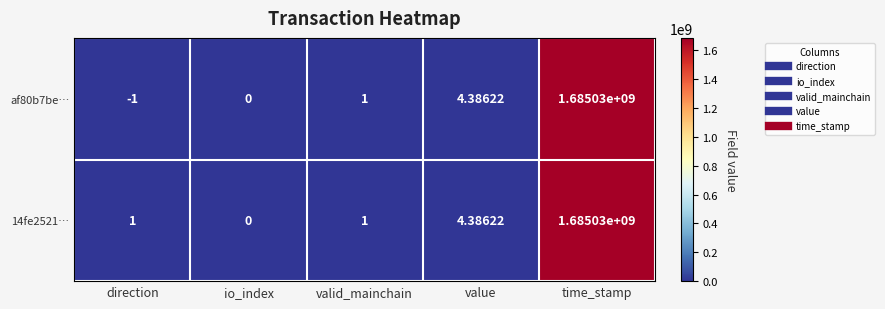

At which label is 14fe2521… closest to 842515000?

value